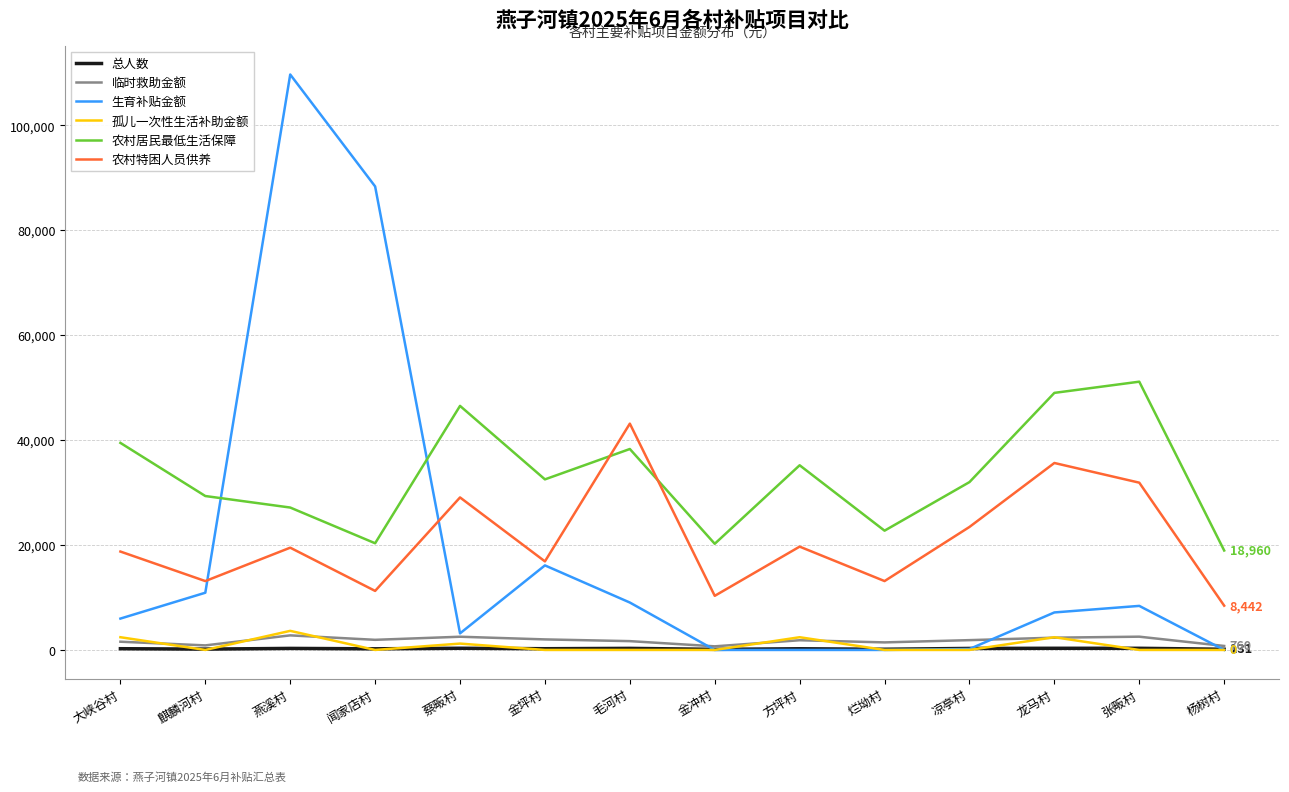

Which category has the highest value in the 生育补贴金额 series?

燕溪村